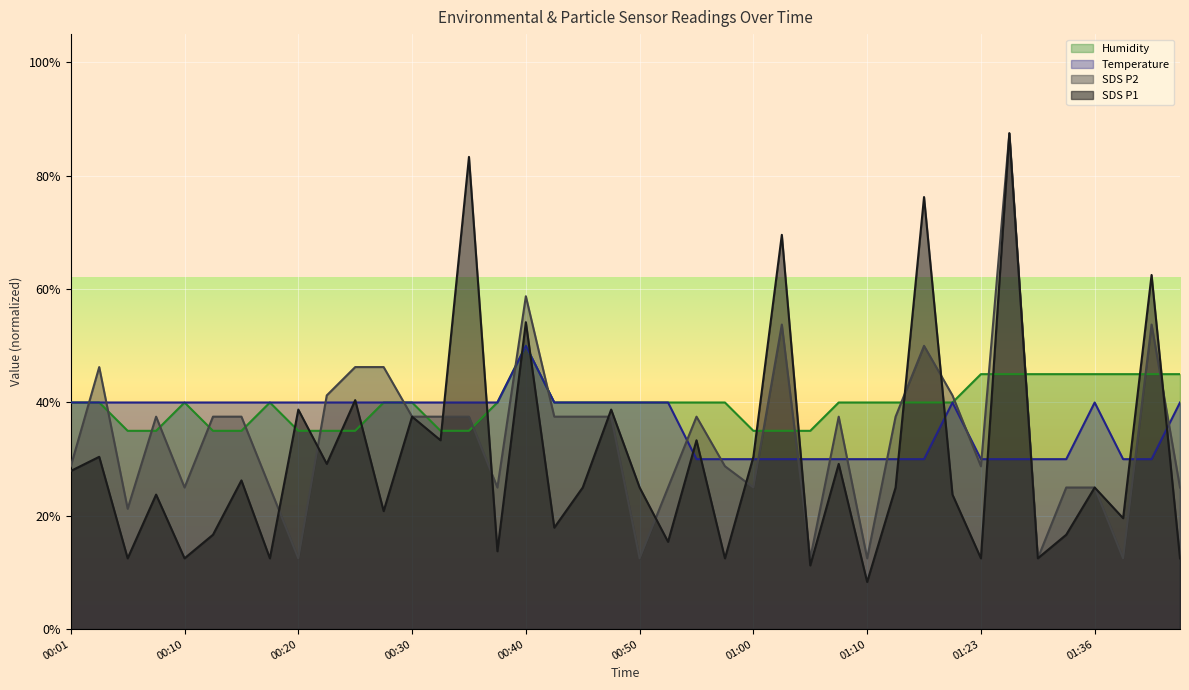

Reading left to right, transcribe all the data shown in this chart.

SDS_P1: 27.9	30.4	12.5	23.8	12.5	16.7	26.2	12.5	38.7	29.2	40.4	20.8	37.5	33.3	83.3	13.7	54.2	17.9	25.0	38.7	25.0	15.4	33.3	12.5	30.4	69.6	11.2	29.2	8.3	25.0	76.2	23.8	12.5	87.5	12.5	16.7	25.0	19.6	62.5	12.5
SDS_P2: 28.8	46.3	21.3	37.5	25.0	37.5	37.5	25.0	12.5	41.3	46.3	46.3	37.5	37.5	37.5	25.0	58.7	37.5	37.5	37.5	12.5	25.0	37.5	28.8	25.0	53.7	12.5	37.5	12.5	37.5	50.0	41.3	28.8	87.5	12.5	25.0	25.0	12.5	53.7	25.0
Temp: 40.0	40.0	40.0	40.0	40.0	40.0	40.0	40.0	40.0	40.0	40.0	40.0	40.0	40.0	40.0	40.0	50.0	40.0	40.0	40.0	40.0	40.0	30.0	30.0	30.0	30.0	30.0	30.0	30.0	30.0	30.0	40.0	30.0	30.0	30.0	30.0	40.0	30.0	30.0	40.0
Humidity: 40.0	40.0	35.0	35.0	40.0	35.0	35.0	40.0	35.0	35.0	35.0	40.0	40.0	35.0	35.0	40.0	50.0	40.0	40.0	40.0	40.0	40.0	40.0	40.0	35.0	35.0	35.0	40.0	40.0	40.0	40.0	40.0	45.0	45.0	45.0	45.0	45.0	45.0	45.0	45.0